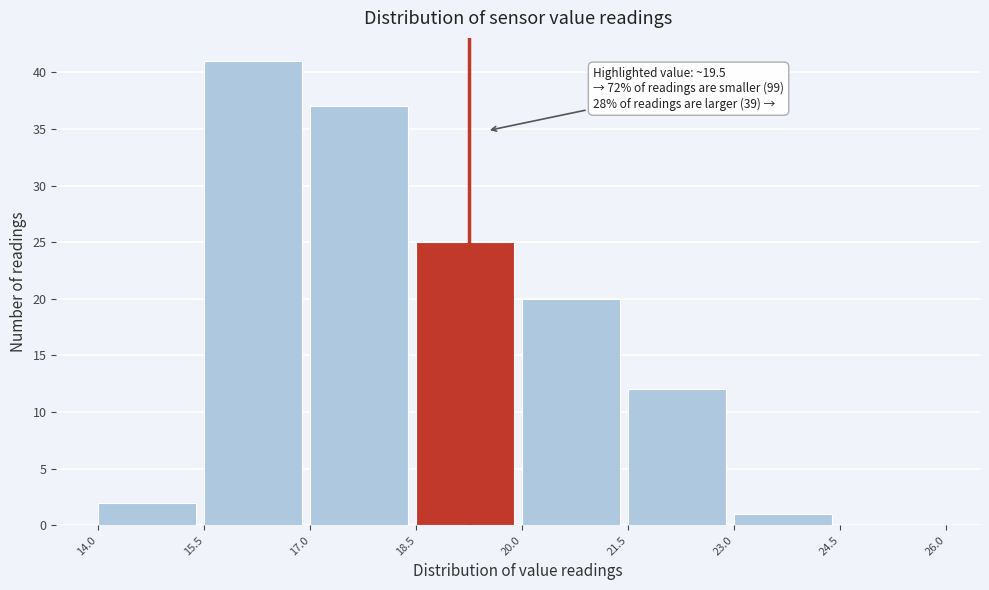

Which range on the x-axis has the tallest bar?

15.5 to 17.0